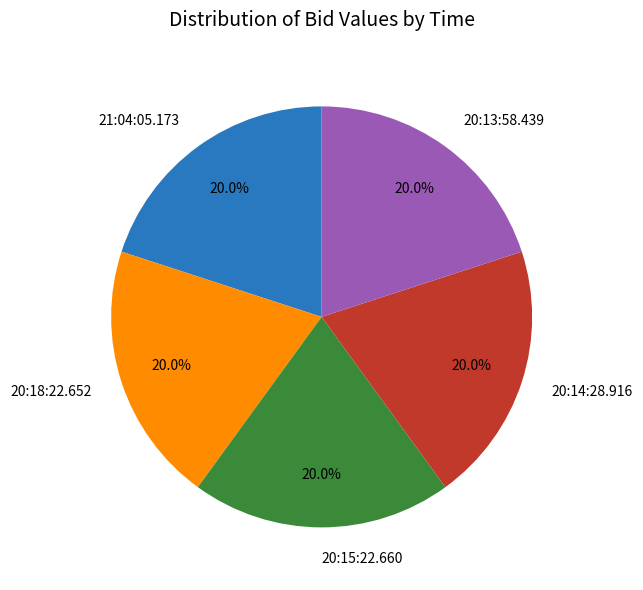

What percentage do 21:04:05.173 and 20:18:22.652 together represent?

40.0%